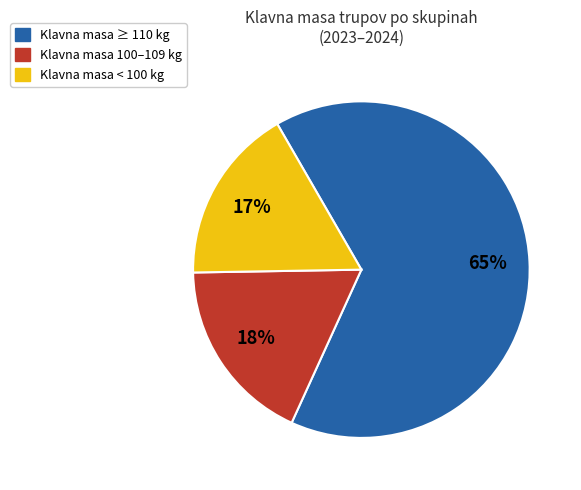

Does any single category account for the majority?

Yes